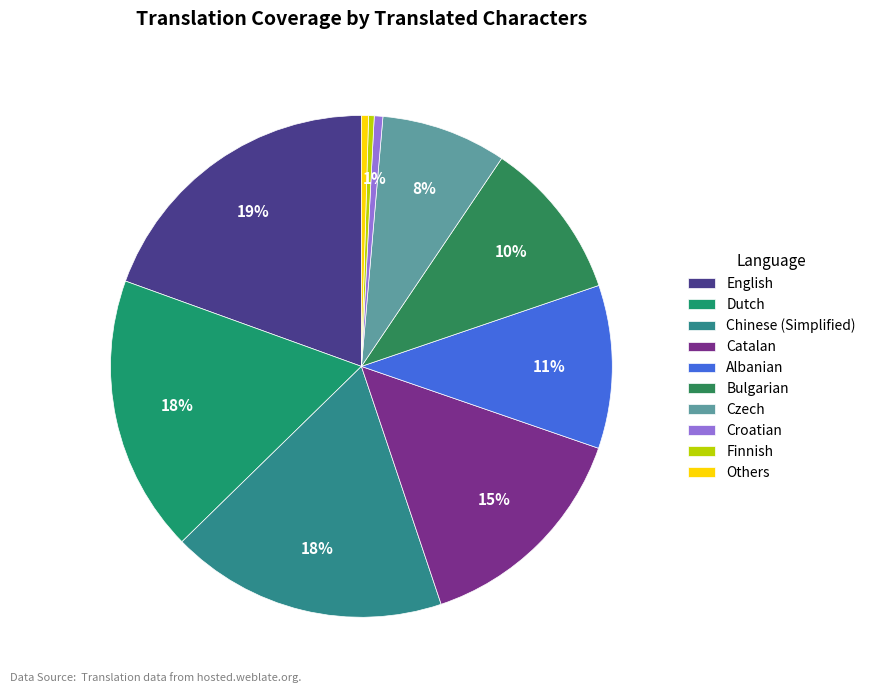

Count the number of slices in the pie.

10